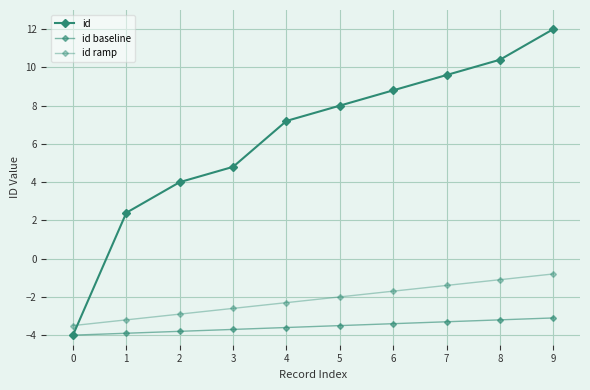

Rank the categories by id baseline value from lowest to highest.

0, 1, 2, 3, 4, 5, 6, 7, 8, 9